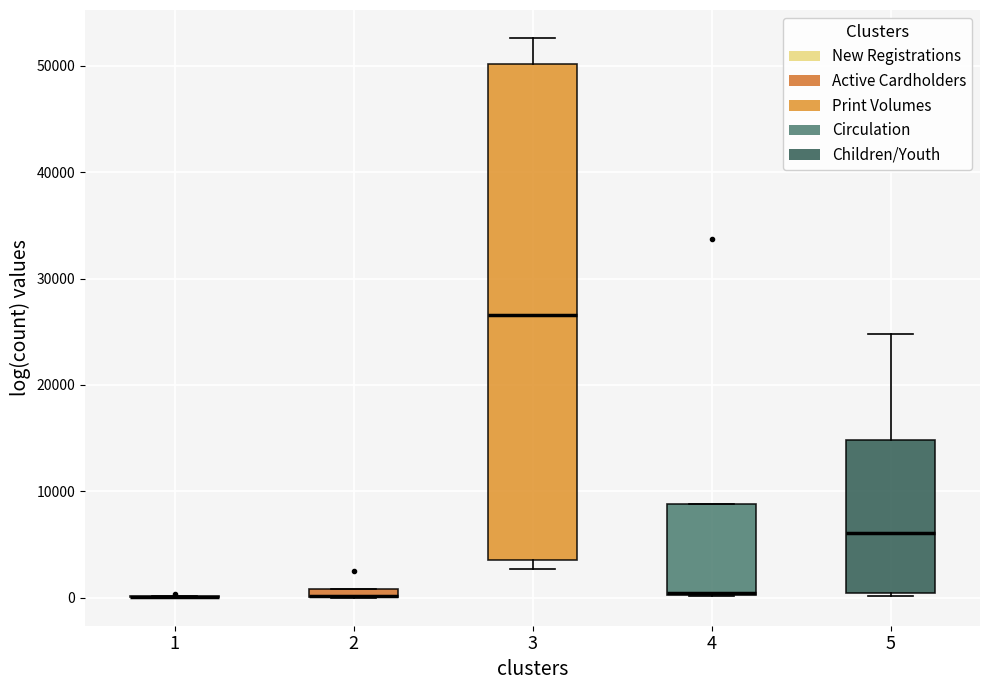

Comparing the boxes themselves (not the whiskers), which one is the tallest?

3